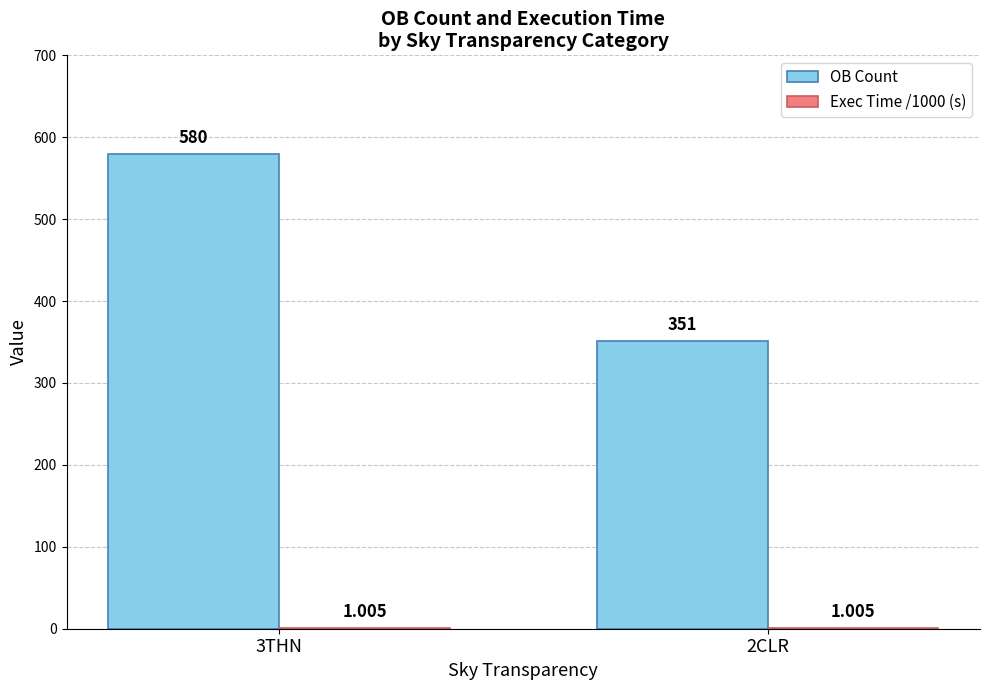

Which series has the largest total across all categories?

OB Count